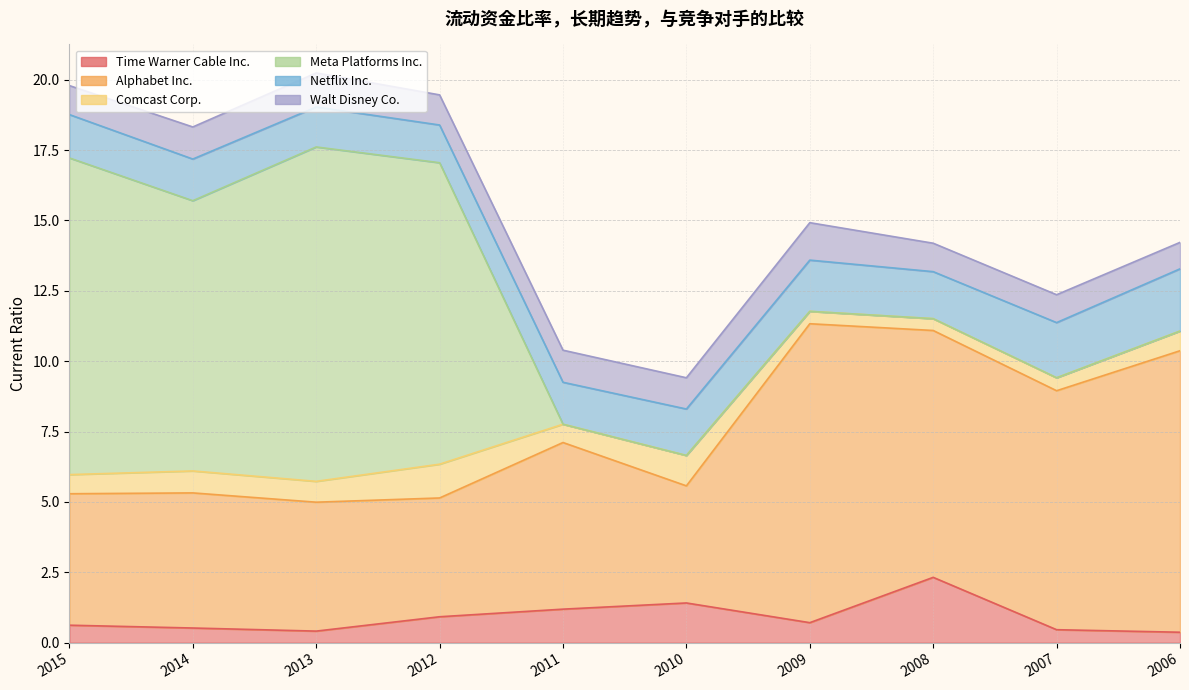

Is the value of Alphabet Inc. at 2006 greater than the value of Walt Disney Co. at 2007?

Yes